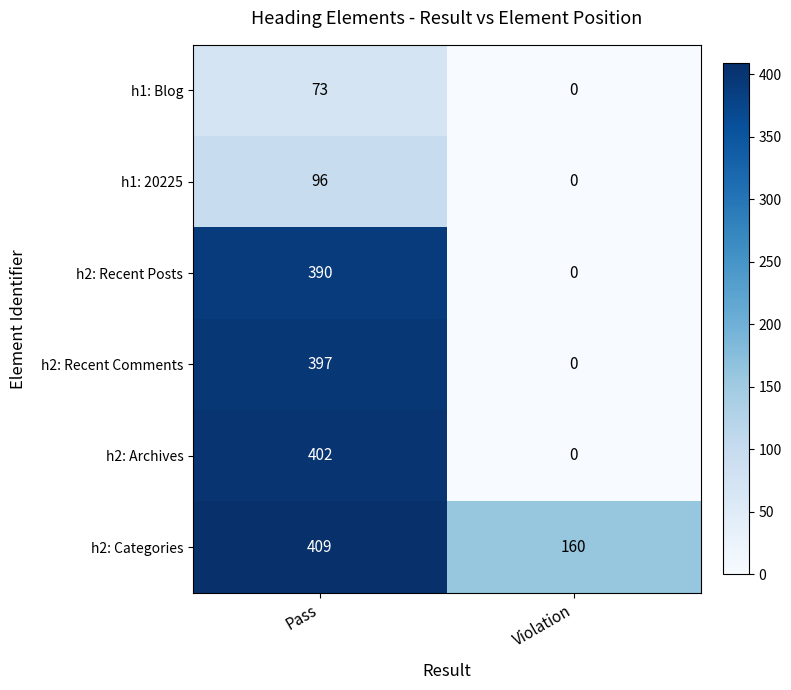

Is it true that h1: Blog equals 117 at Pass?

False